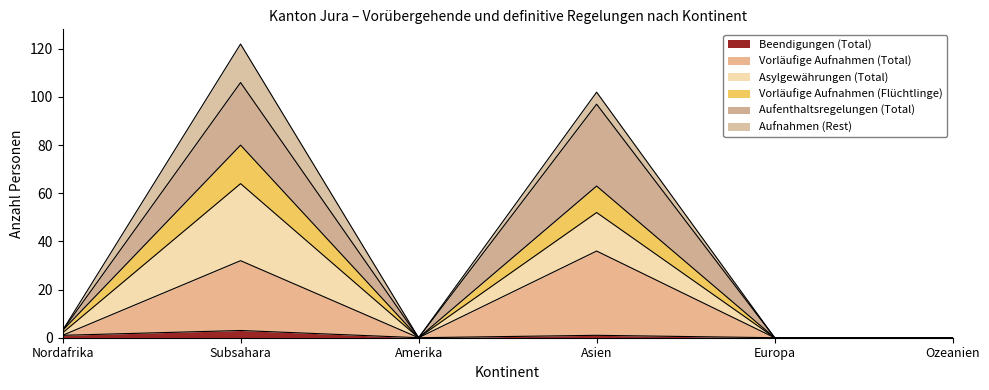

Count the number of categories in the chart.

6